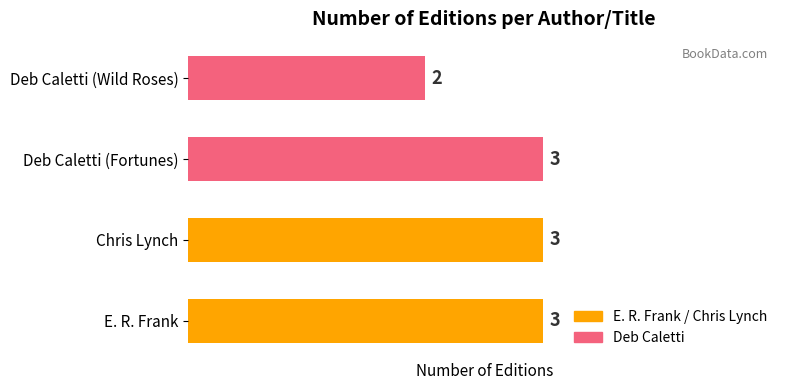

The value at Chris Lynch is 4. True or false?

False